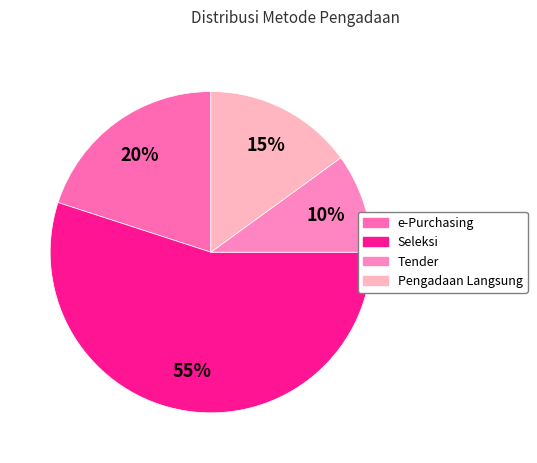

Rank the categories by value from lowest to highest.

Tender, Pengadaan Langsung, e-Purchasing, Seleksi